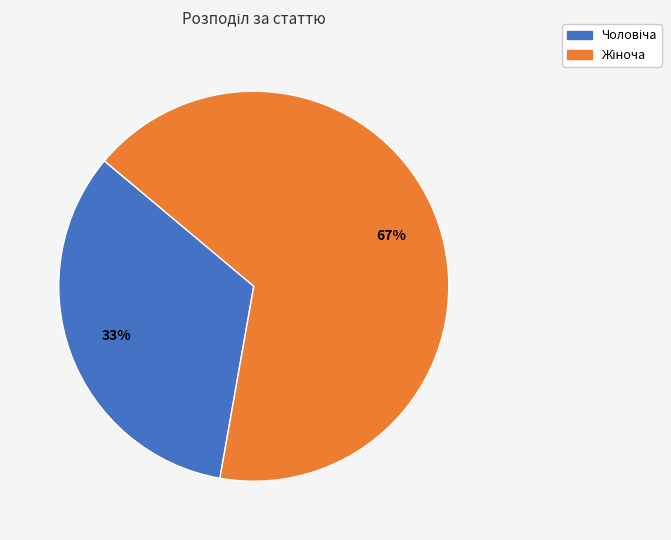

To the nearest percent, what is the average slice percentage?

50%